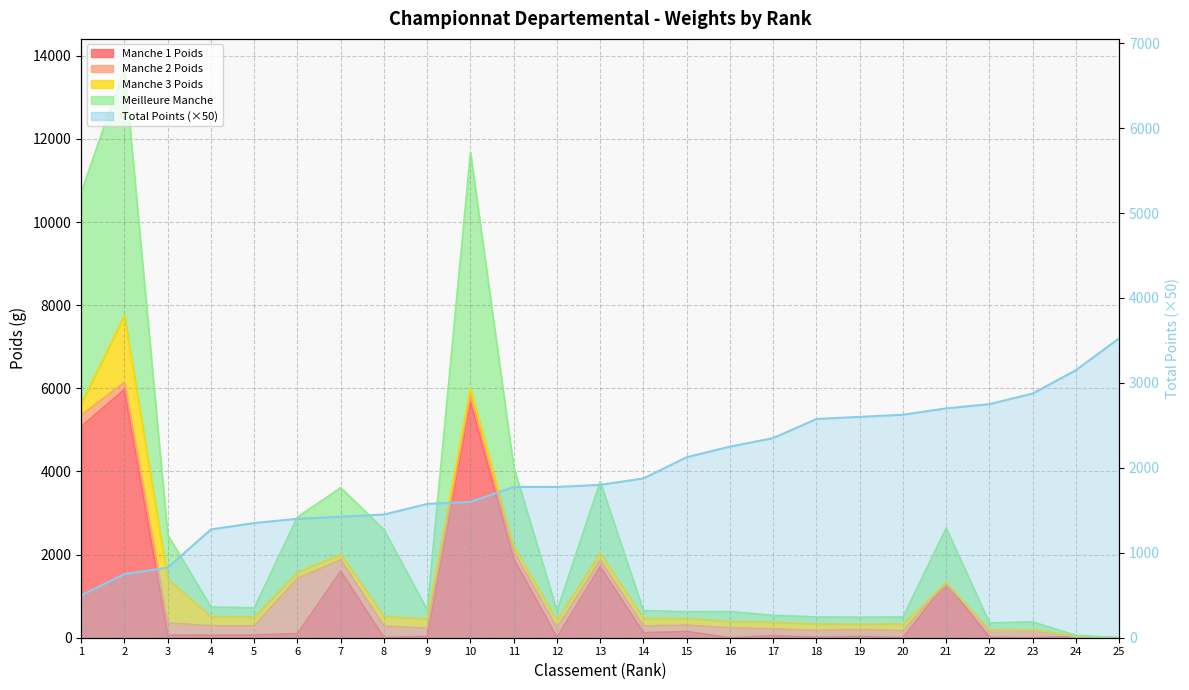

Where does the data first go above 1800?

14